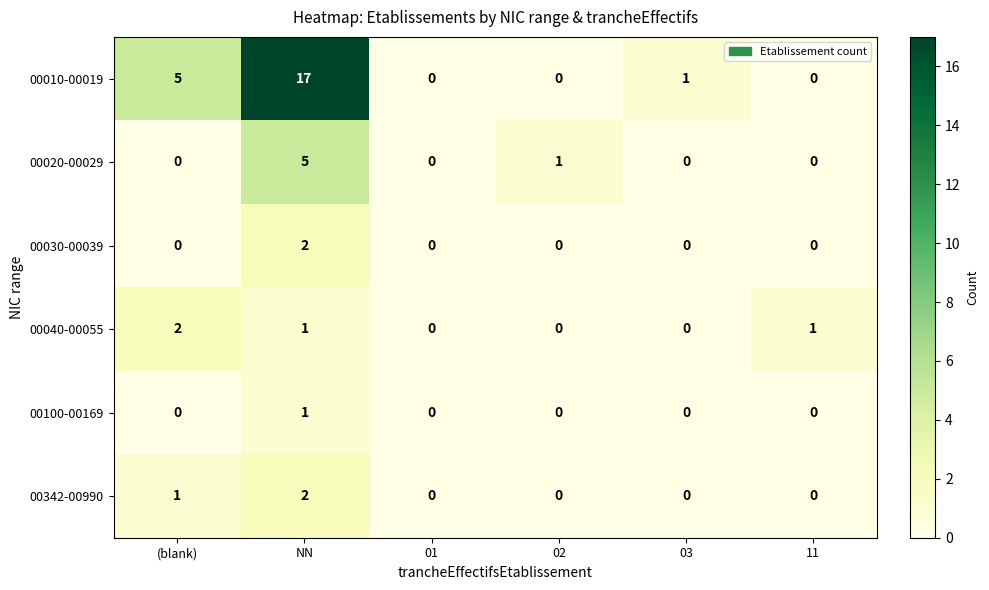

Where is 00342-00990 nearest to the value 1?

(blank)